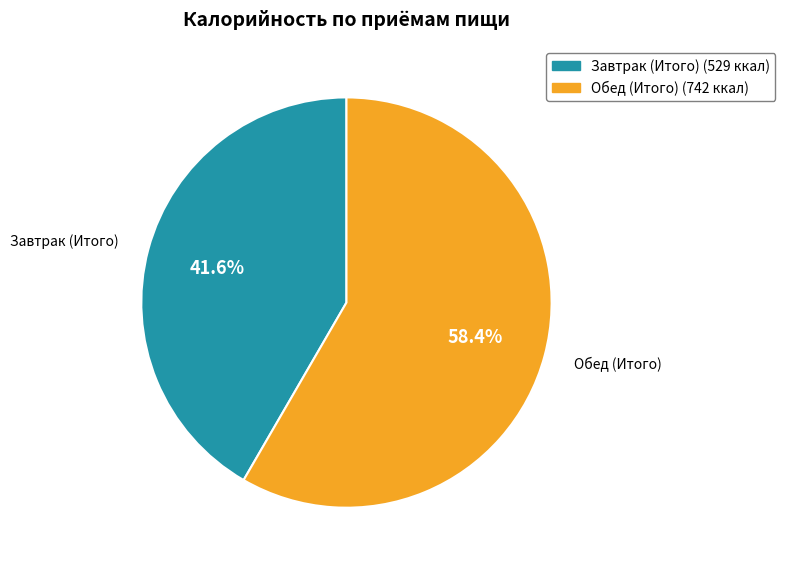

What percentage do Завтрак (Итого) and Обед (Итого) together represent?

100.0%